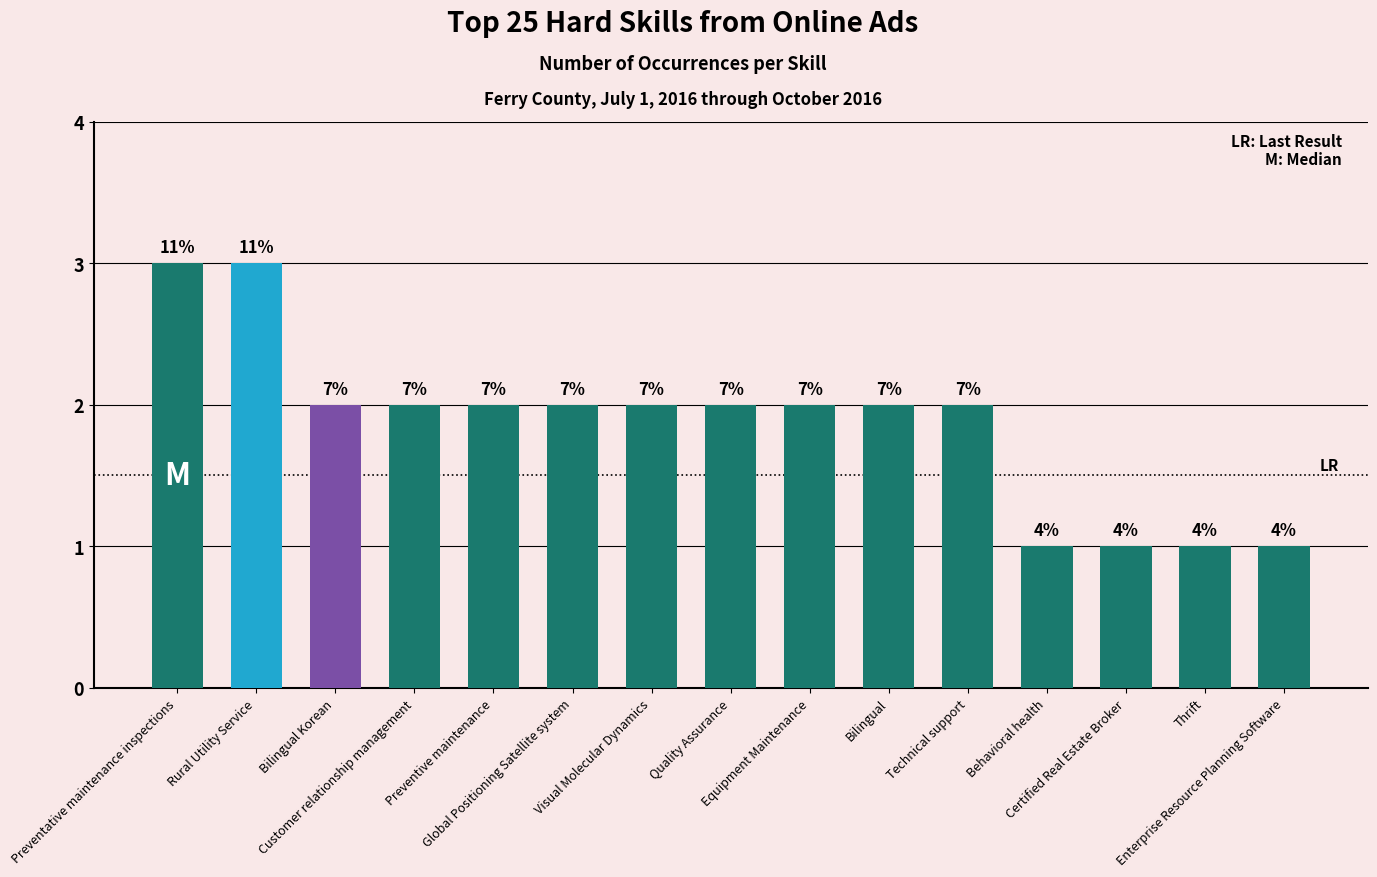

Which category has the highest value across all series?

Preventative maintenance inspections